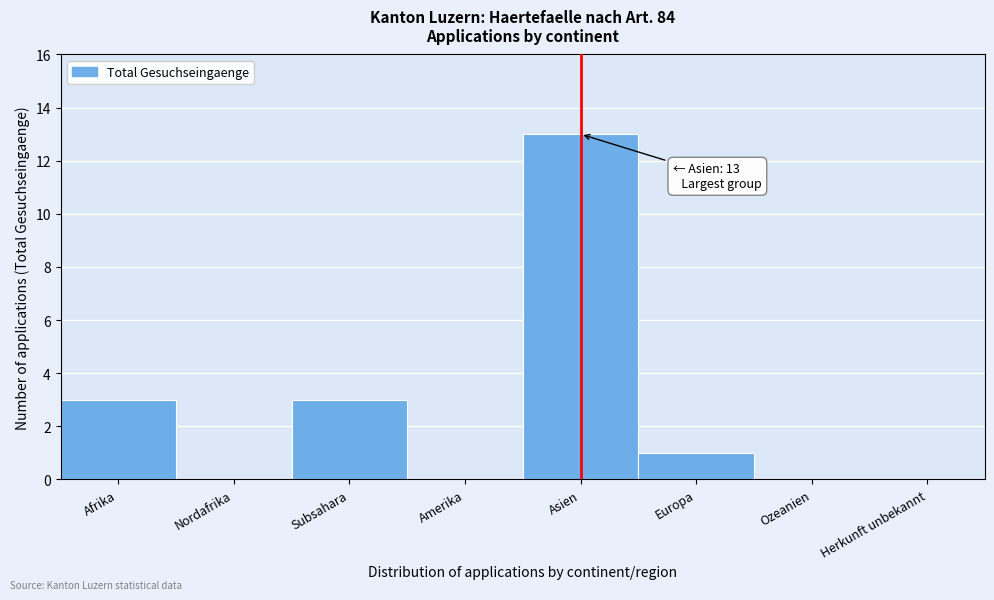

Reading left to right, transcribe all the data shown in this chart.

Afrika=3	Nordafrika=0	Subsahara=3	Amerika=0	Asien=13	Europa=1	Ozeanien=0	Herkunft unbekannt=0